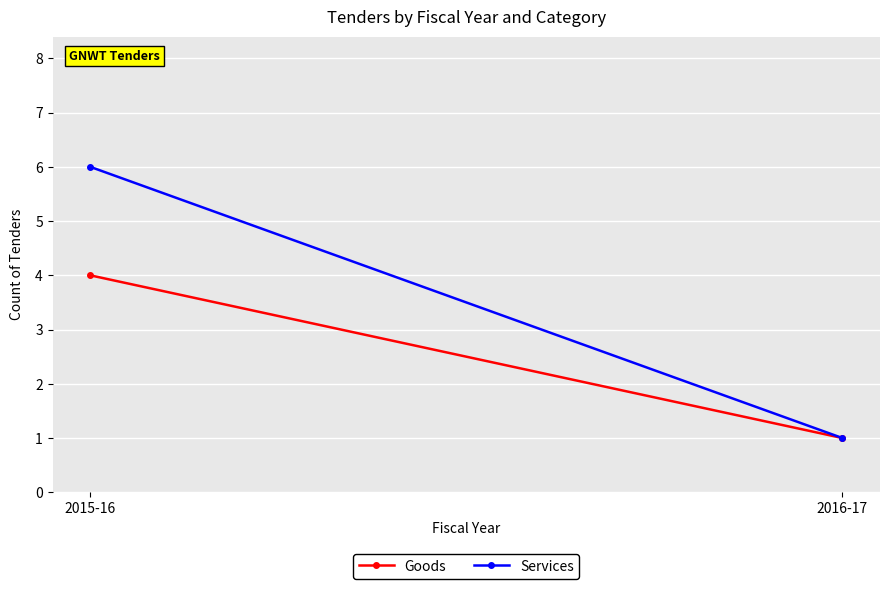

What is the total value across all series at 2016-17?

2